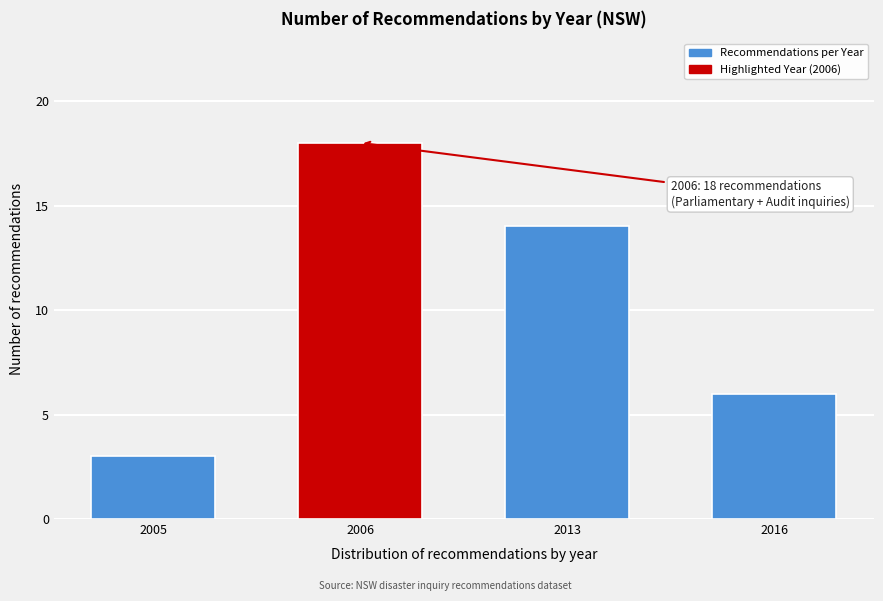

Reading left to right, transcribe all the data shown in this chart.

2005=3	2006=18	2013=14	2016=6